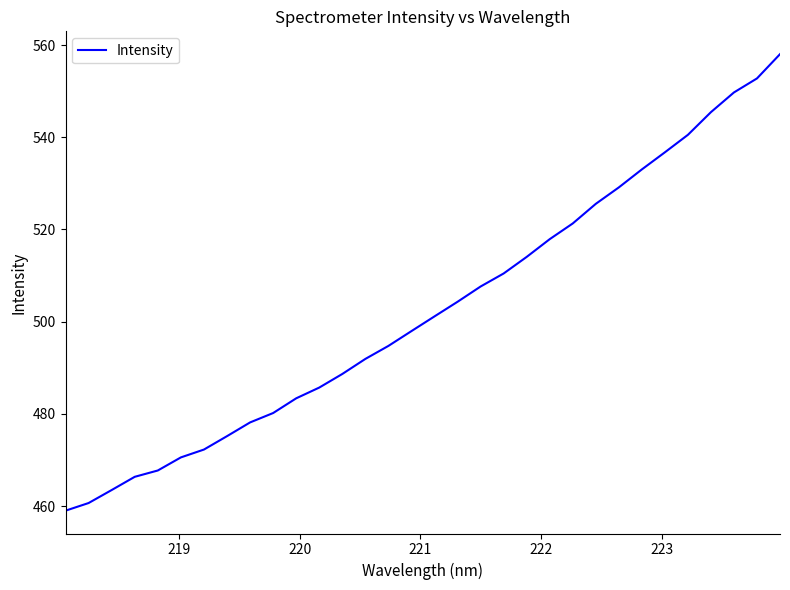

How many lines are shown in the chart?

1